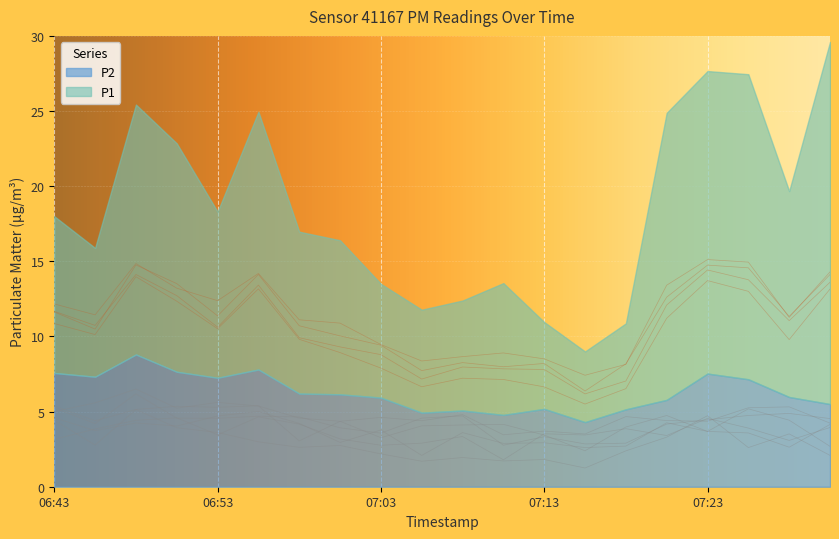

True or false: P2 has a value of 7.3 at 06:46.

True